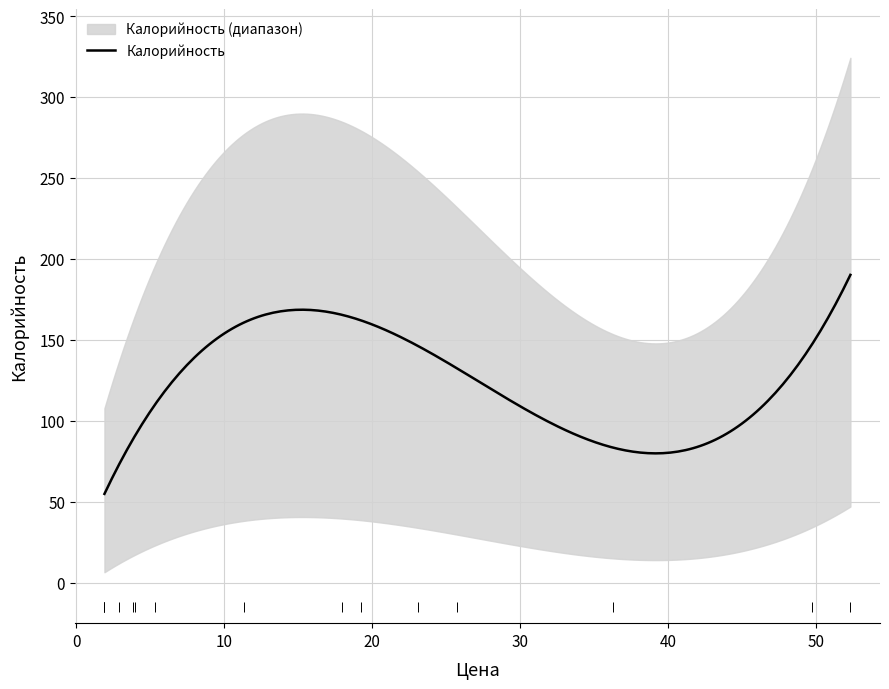

Count the number of categories in the chart.

15